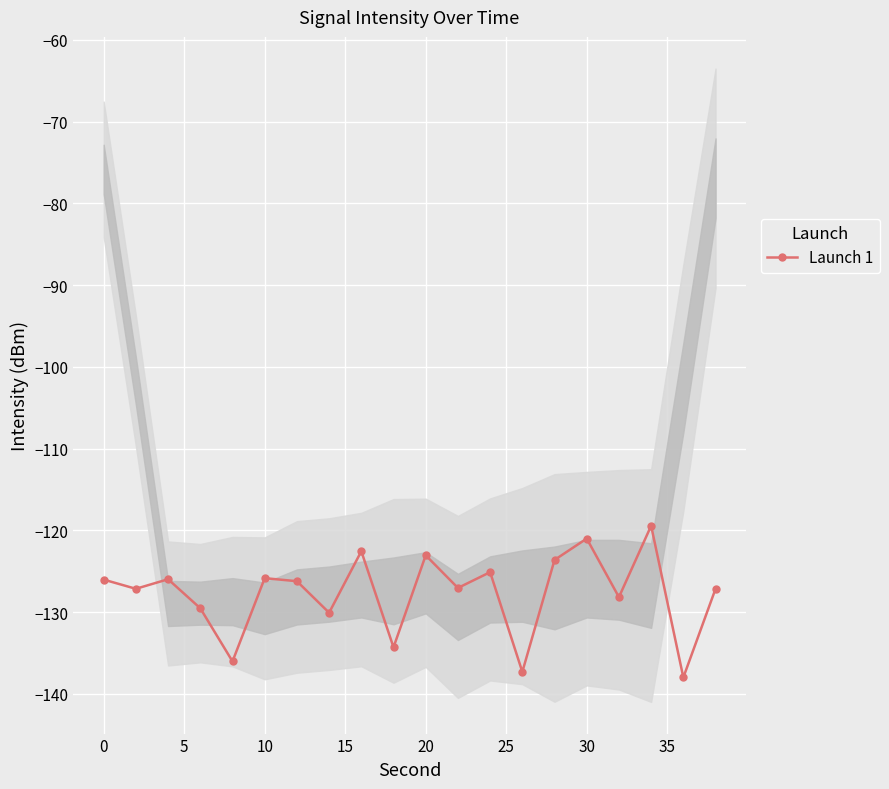

What is the difference between the maximum and minimum values?

18.6